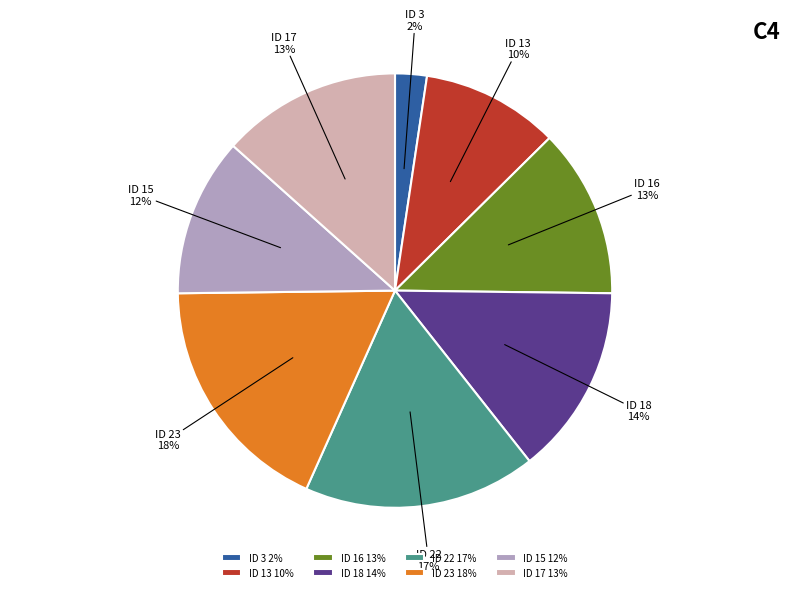

Which category has the biggest portion of the pie?

ID 23